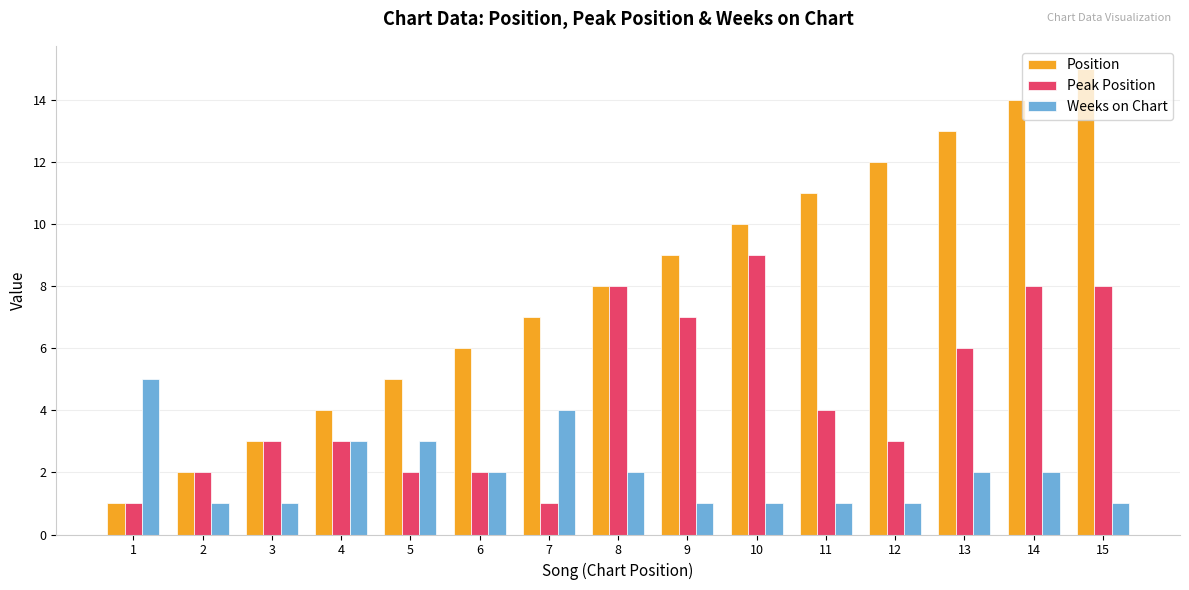

How many bars are there in each group?

3